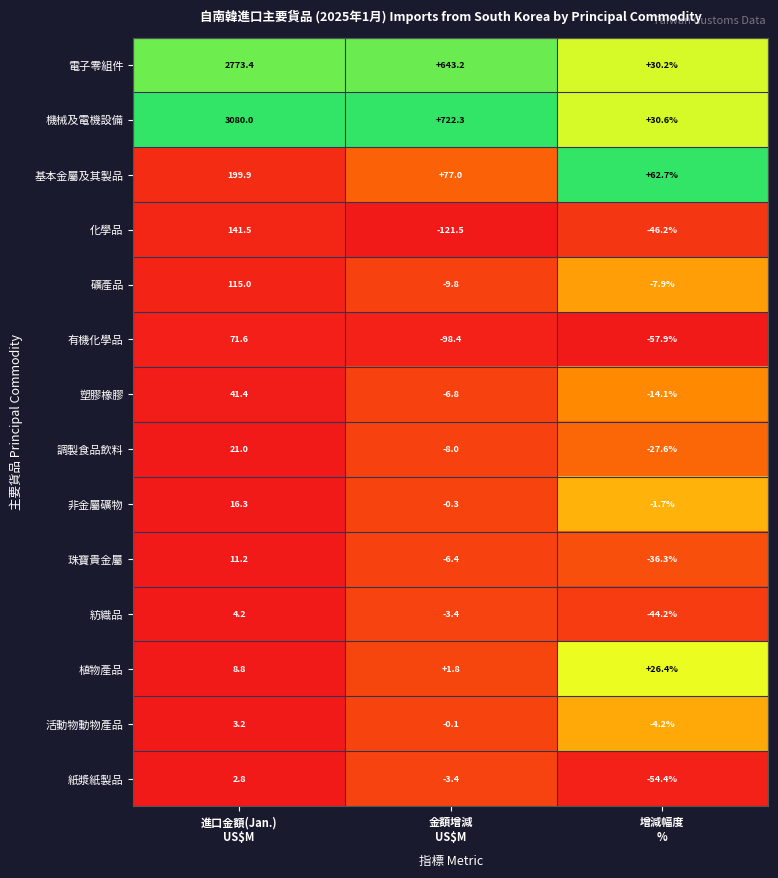

List the series in order of their peak value, highest first.

機械及電機設備, 電子零組件, 基本金屬及其製品, 化學品, 礦產品, 有機化學品, 塑膠橡膠, 植物產品, 調製食品飲料, 非金屬礦物, 珠寶貴金屬, 紡織品, 活動物動物產品, 紙漿紙製品